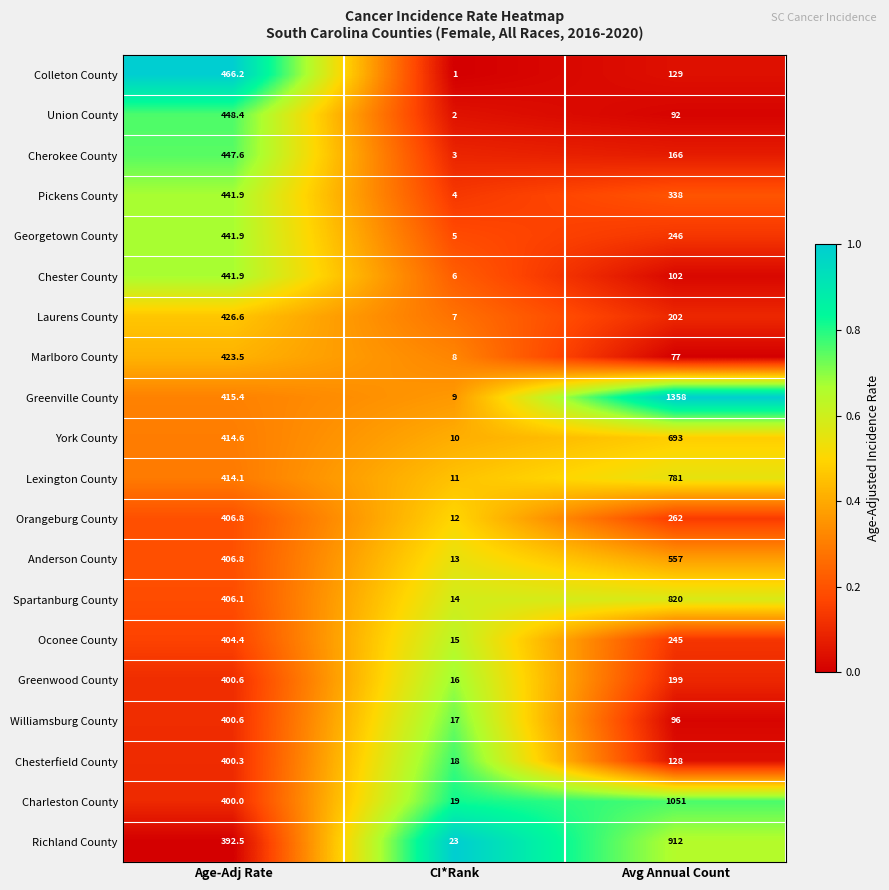

The value of Williamsburg County at Age-Adj Rate is 400.6. True or false?

True